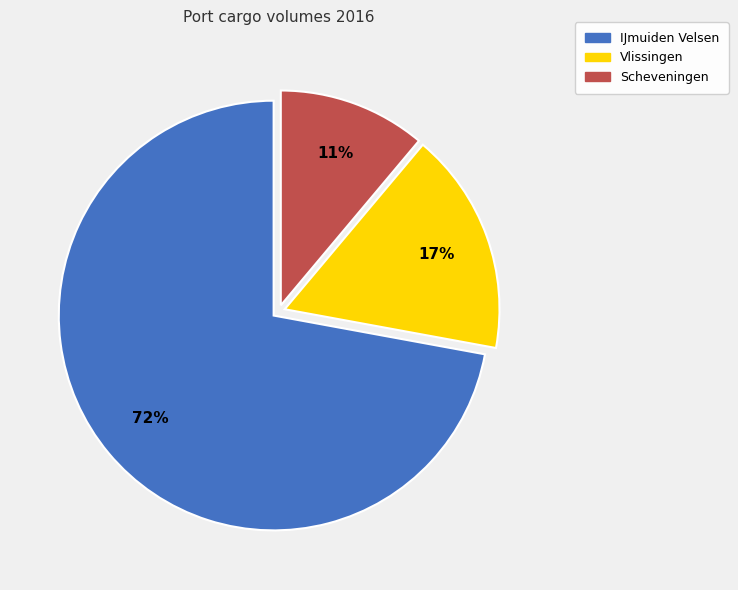

What is the majority slice?

IJmuiden Velsen